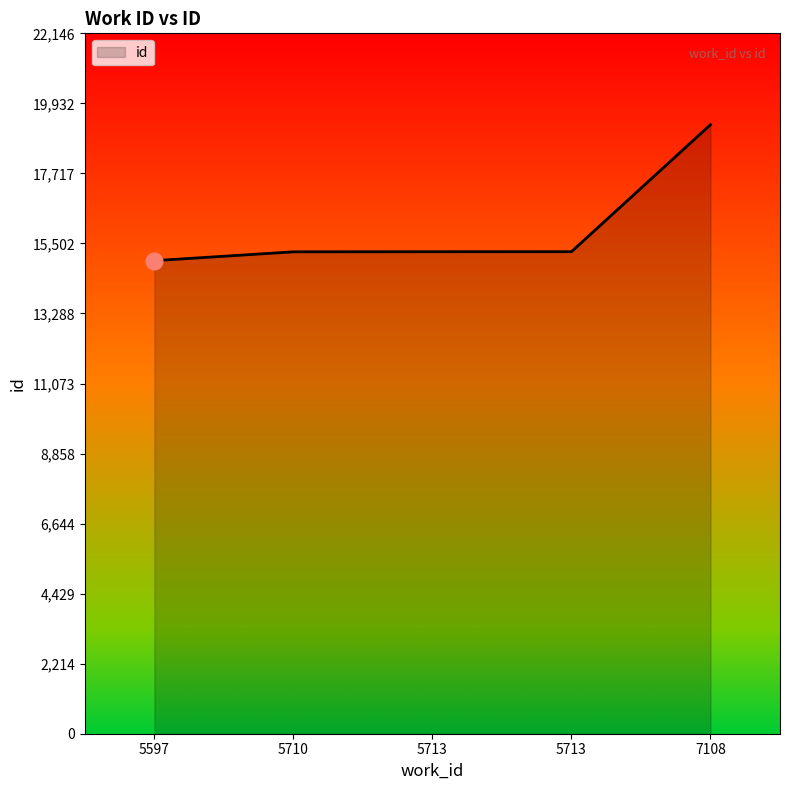

How many distinct data groups are displayed?

1